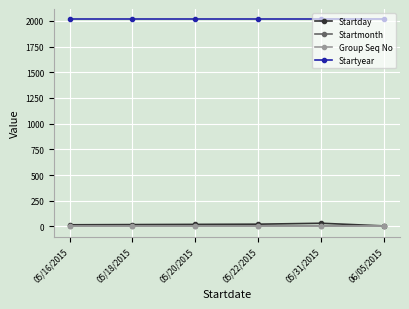

Which series has the largest total across all categories?

Startyear